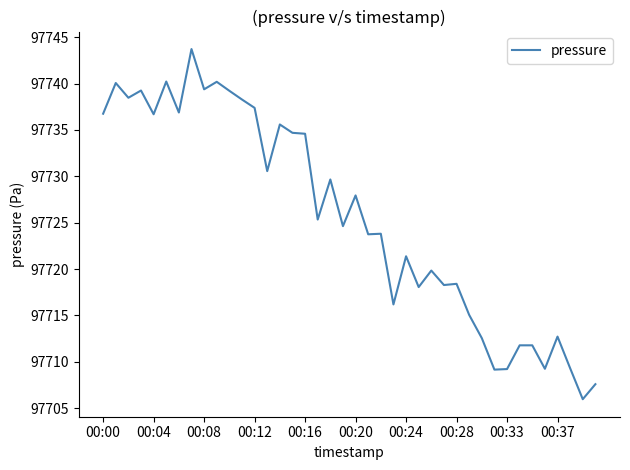

What is the smallest value displayed?

97706.0